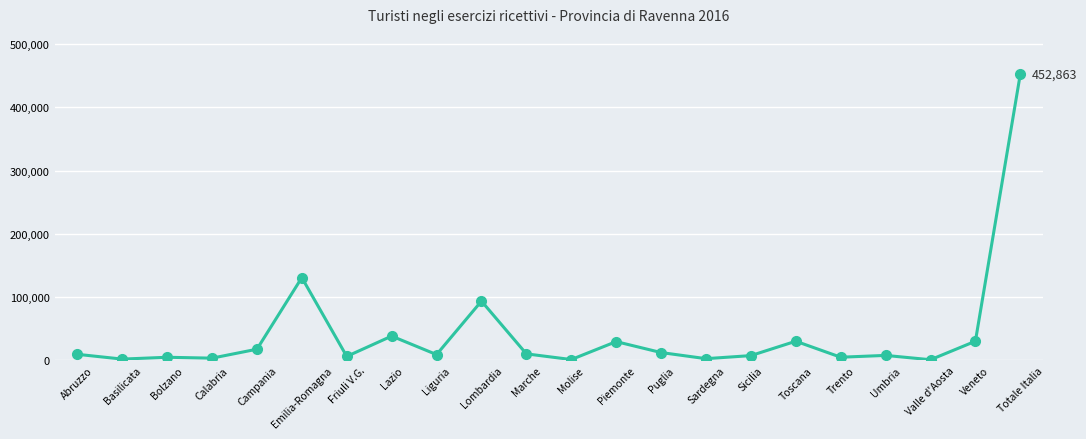

How many data points are less than 9512?

11